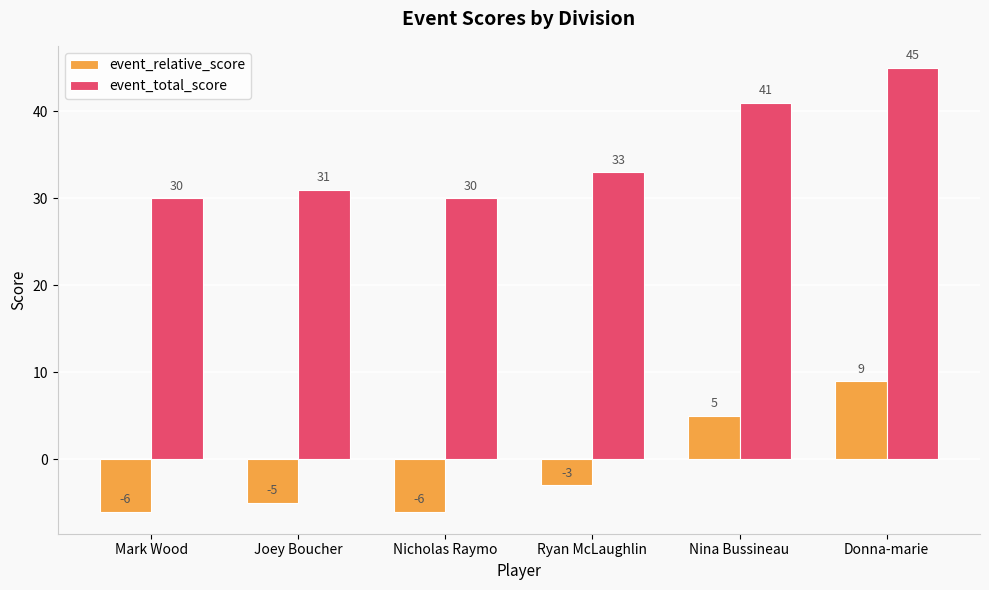

Rank the series by their average value, from lowest to highest.

event_relative_score, event_total_score